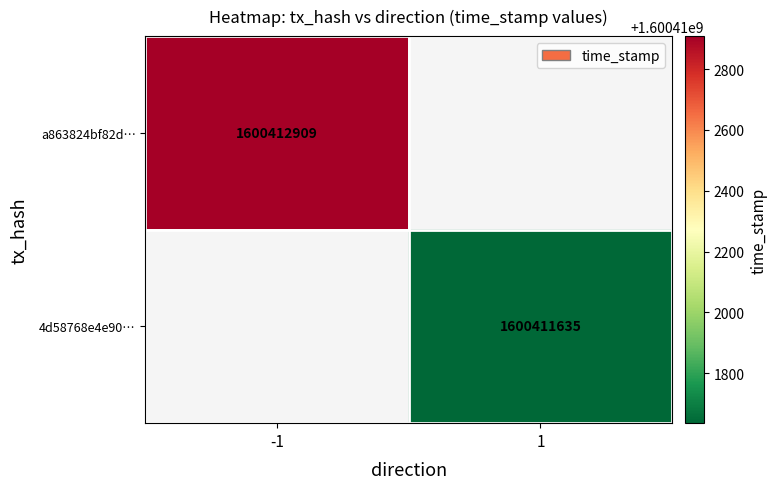

List the series in order of their overall mean, lowest first.

4d58768e4e90855c4473448ee1d56e547c09f08, a863824bf82d8aa1346012f69cebd84b641bb72